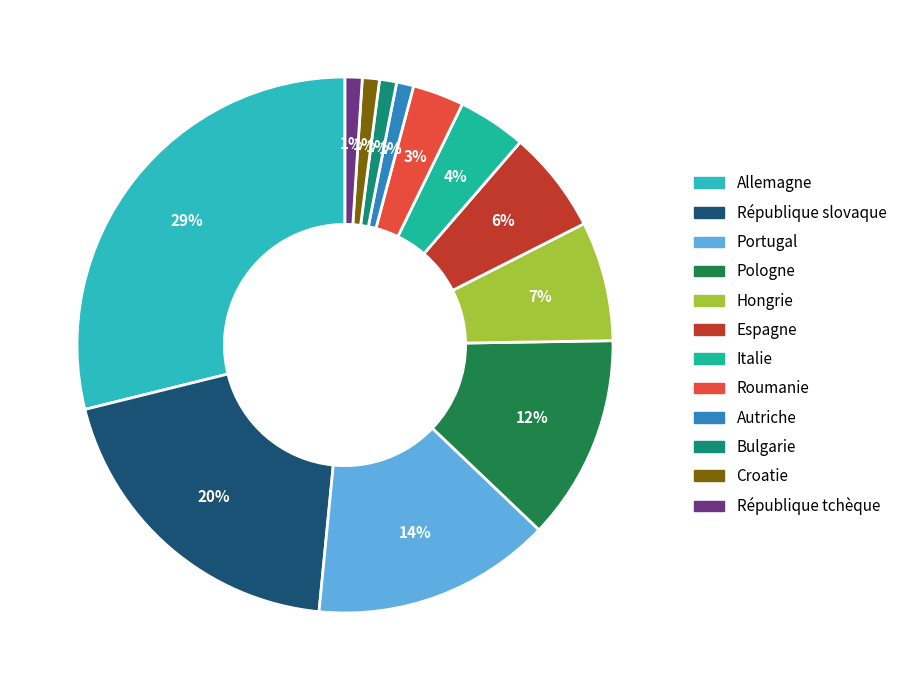

Count the number of slices in the pie.

12